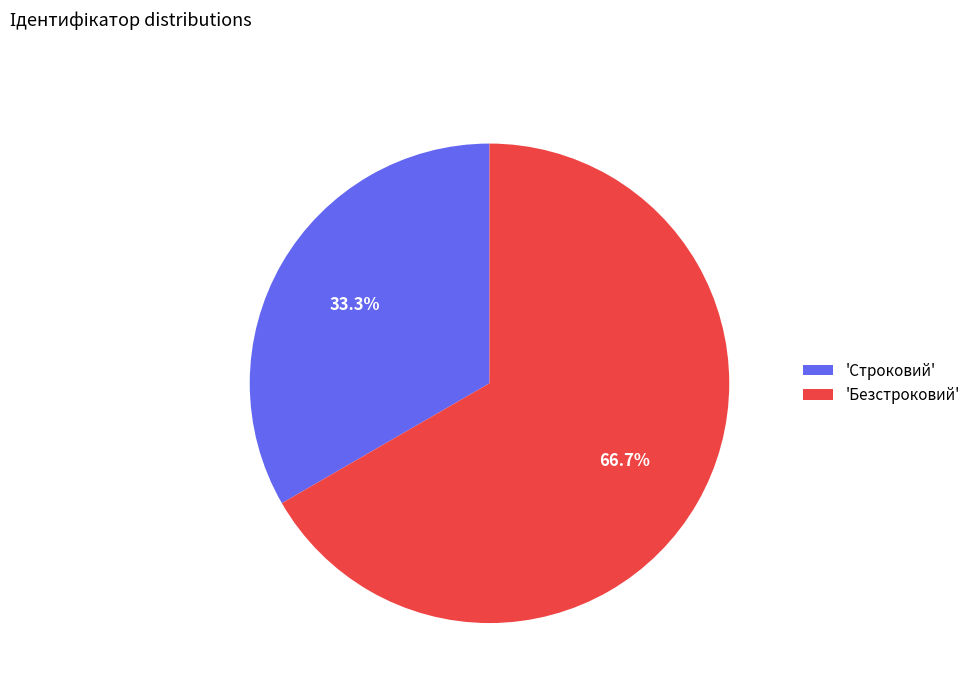

To the nearest percent, what is the average slice percentage?

50%